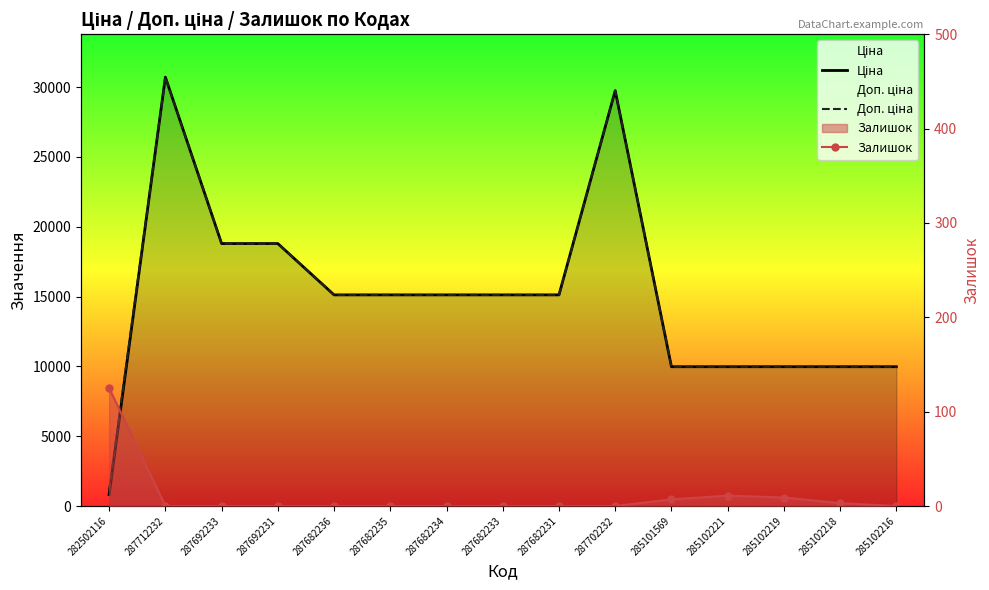

True or false: Ціна and Залишок cross at least once.

False